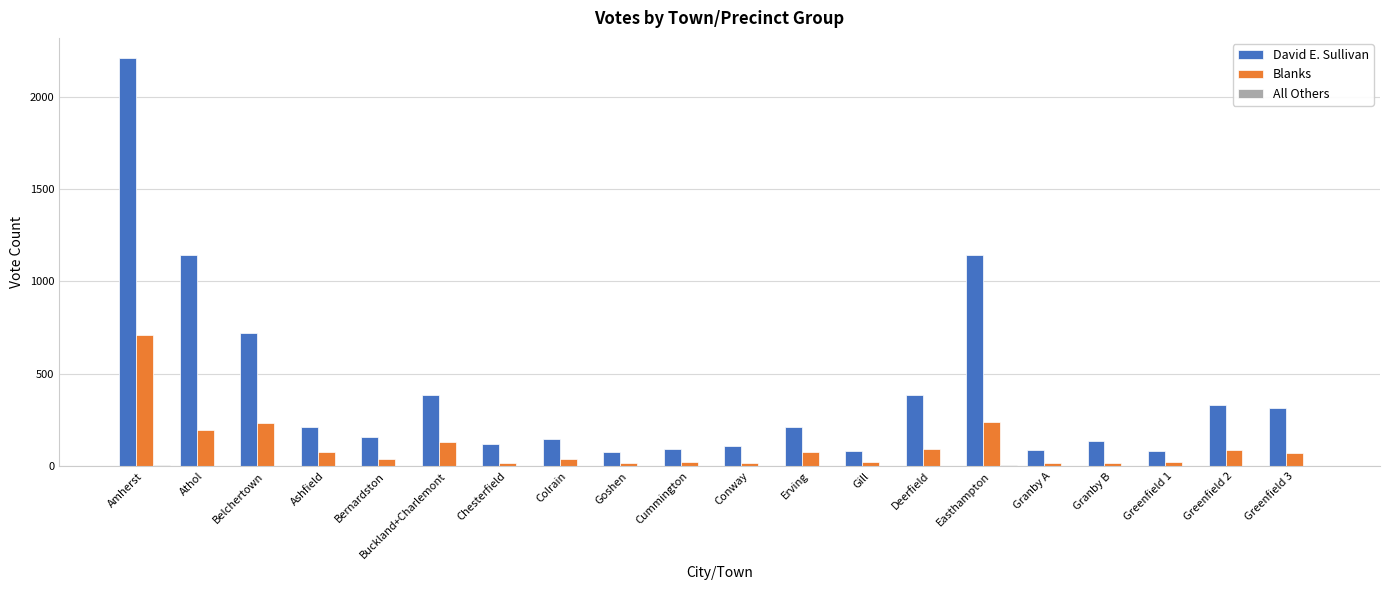

At which category is the sum across all series the highest?

Amherst